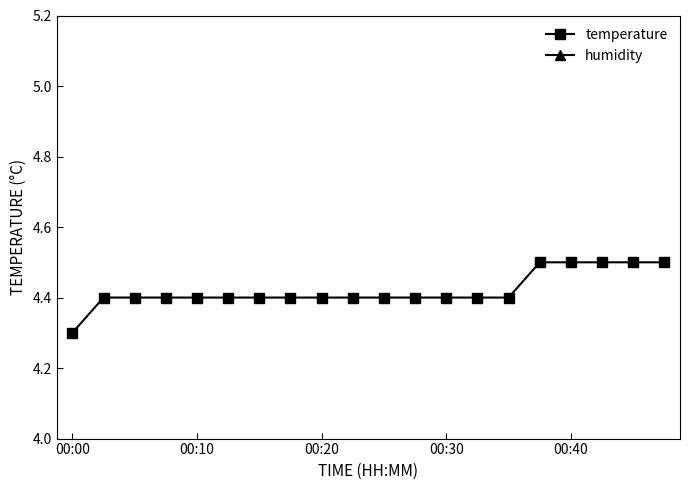

Which has a higher value, 5 or 17?

17